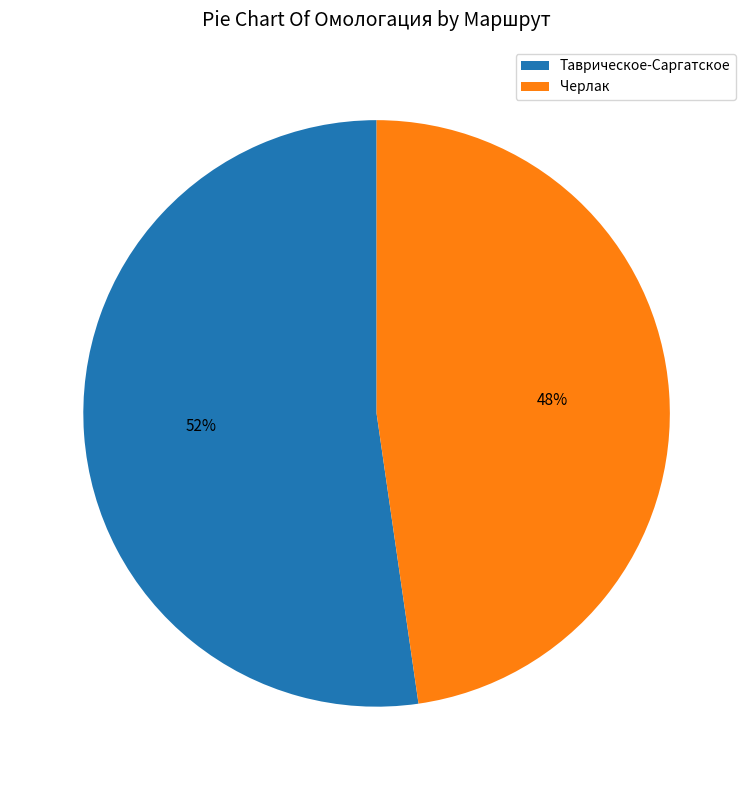

Between Черлак and Таврическое-Саргатское, which is larger?

Таврическое-Саргатское